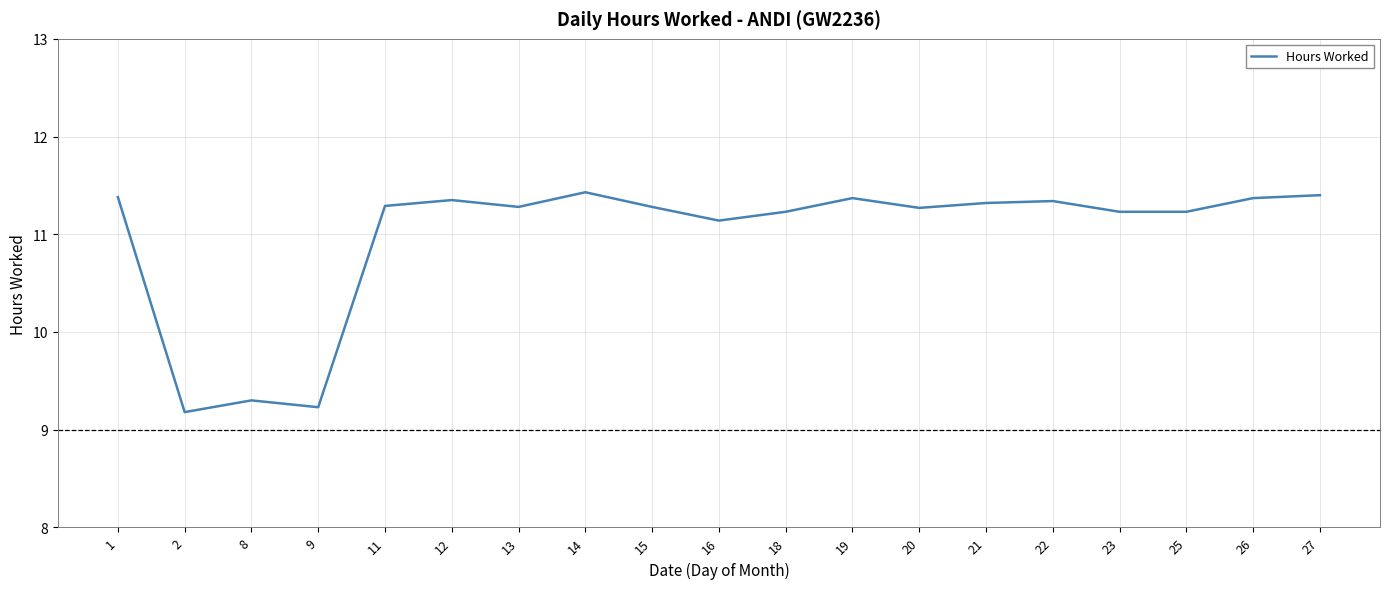

What is the average value?

11.0